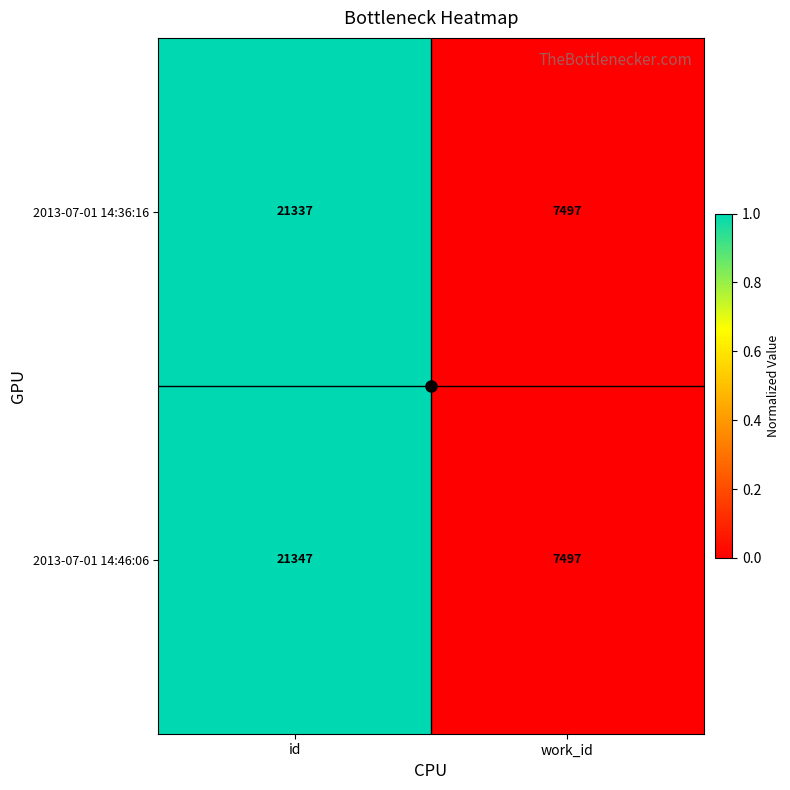

Which series has the largest range (max minus min)?

2013-07-01 14:46:06